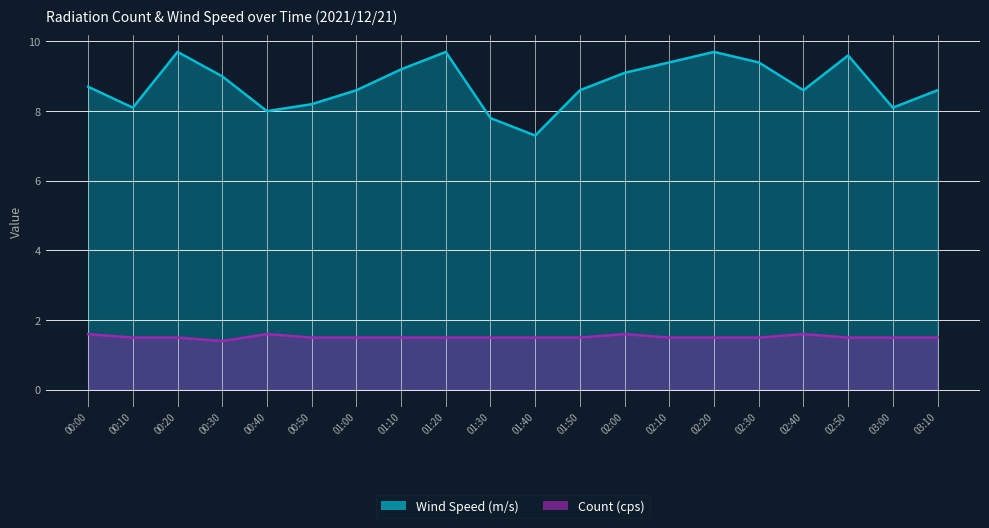

Reading left to right, extract all data points from this chart.

Count (cps): 1.6	1.5	1.5	1.4	1.6	1.5	1.5	1.5	1.5	1.5	1.5	1.5	1.6	1.5	1.5	1.5	1.6	1.5	1.5	1.5
Wind Speed (m/s): 8.7	8.1	9.7	9.0	8.0	8.2	8.6	9.2	9.7	7.8	7.3	8.6	9.1	9.4	9.7	9.4	8.6	9.6	8.1	8.6